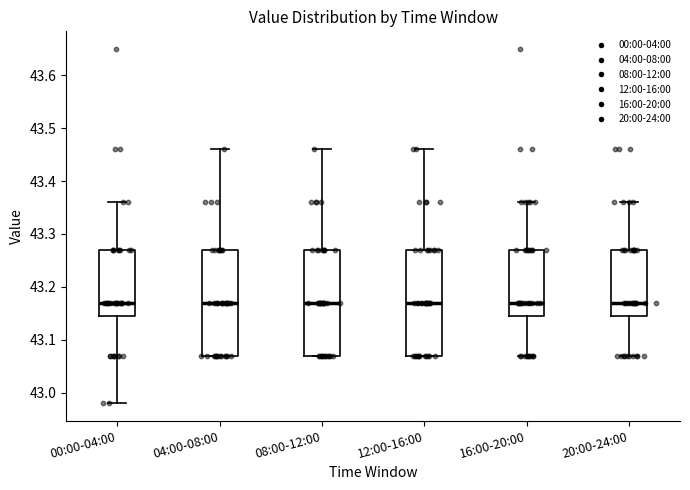

Reading left to right, transcribe this box plot: for each box, give where its median line is, the range the box spans, and where its two whiskers end, as read against the y-axis. The values are not printed on the chart, so give them approximately, as read against the axis.

00:00-04:00: median 43.17, box 43.15 to 43.27, whiskers 42.98 to 43.36
04:00-08:00: median 43.17, box 43.07 to 43.27, whiskers 43.07 to 43.46
08:00-12:00: median 43.17, box 43.07 to 43.27, whiskers 43.07 to 43.46
12:00-16:00: median 43.17, box 43.07 to 43.27, whiskers 43.07 to 43.46
16:00-20:00: median 43.17, box 43.15 to 43.27, whiskers 43.07 to 43.36
20:00-24:00: median 43.17, box 43.15 to 43.27, whiskers 43.07 to 43.36